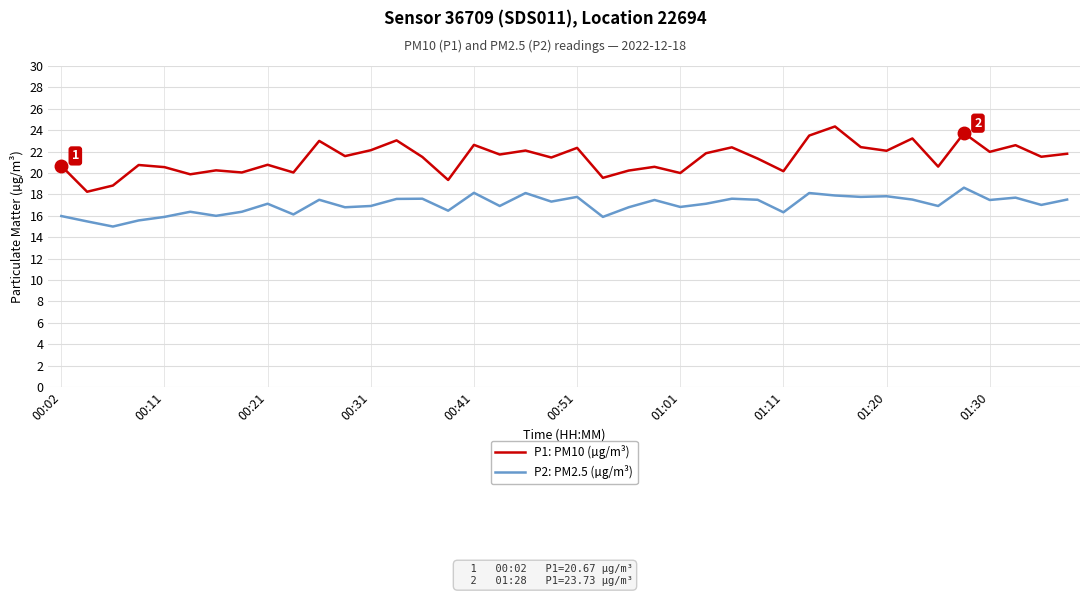

What is the minimum value shown in the chart?

15.0